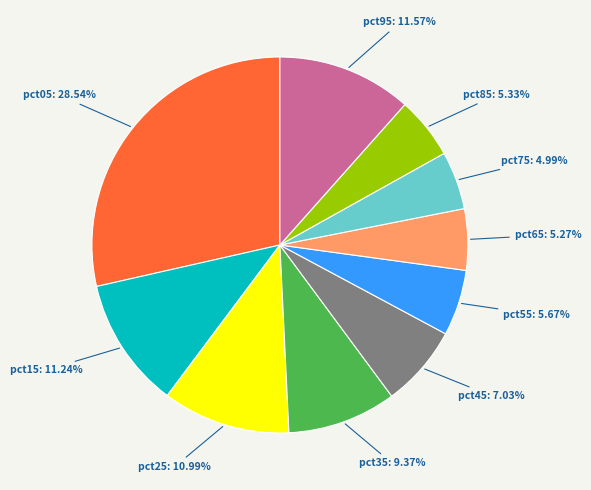

To the nearest percent, what portion does pct85 represent?

5%